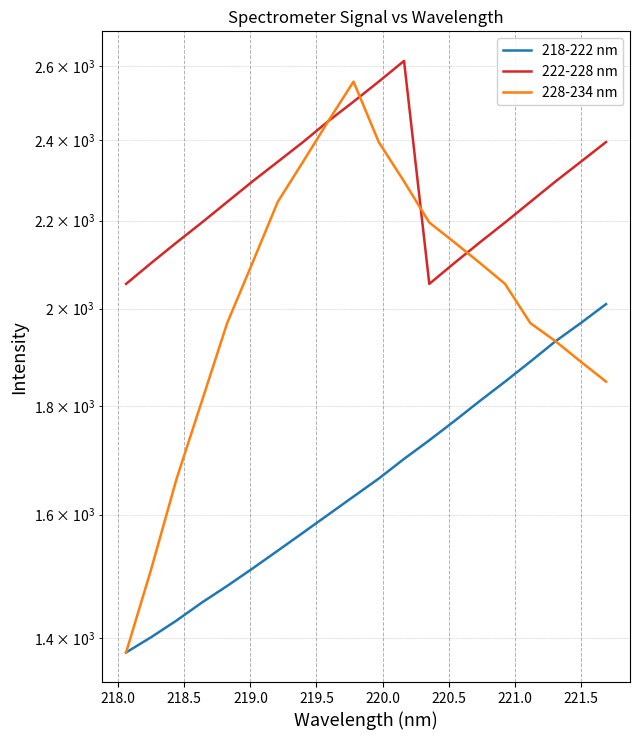

Which has a higher value, 220.5 or 221.5?

221.5